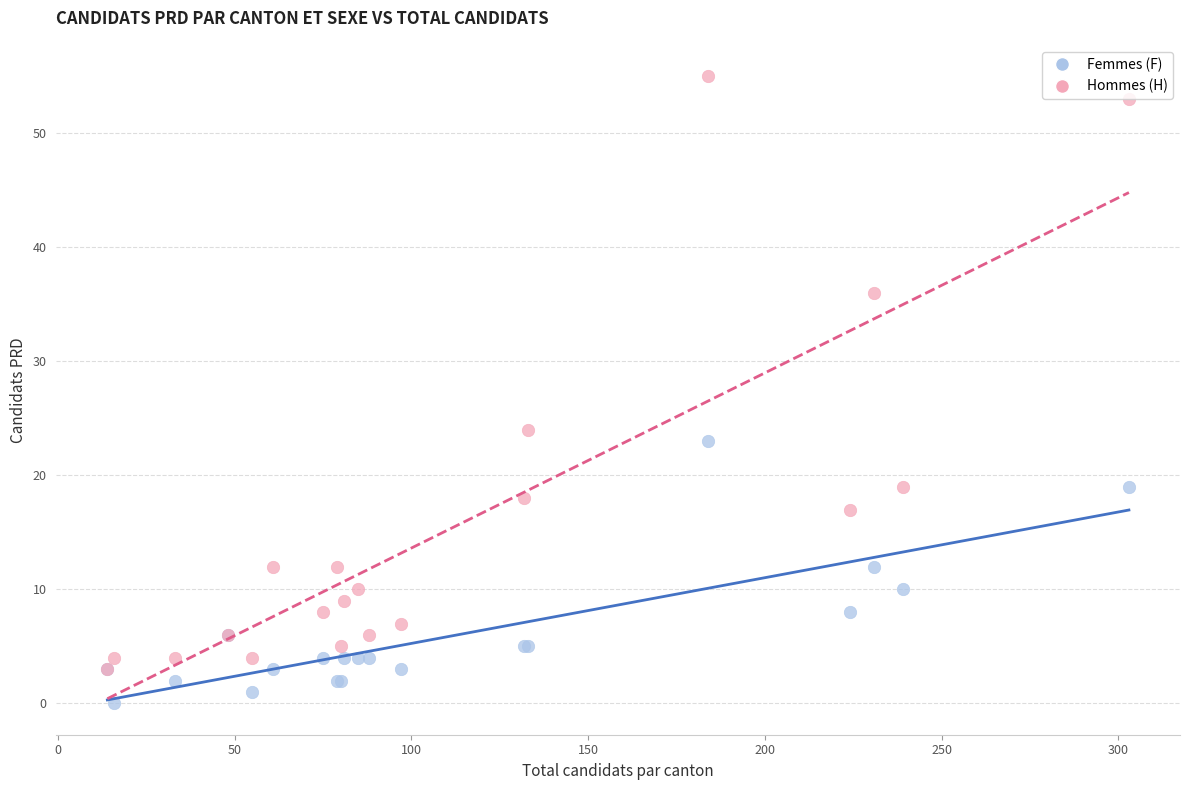

Which series has the largest Y range (max minus min)?

Hommes (H)